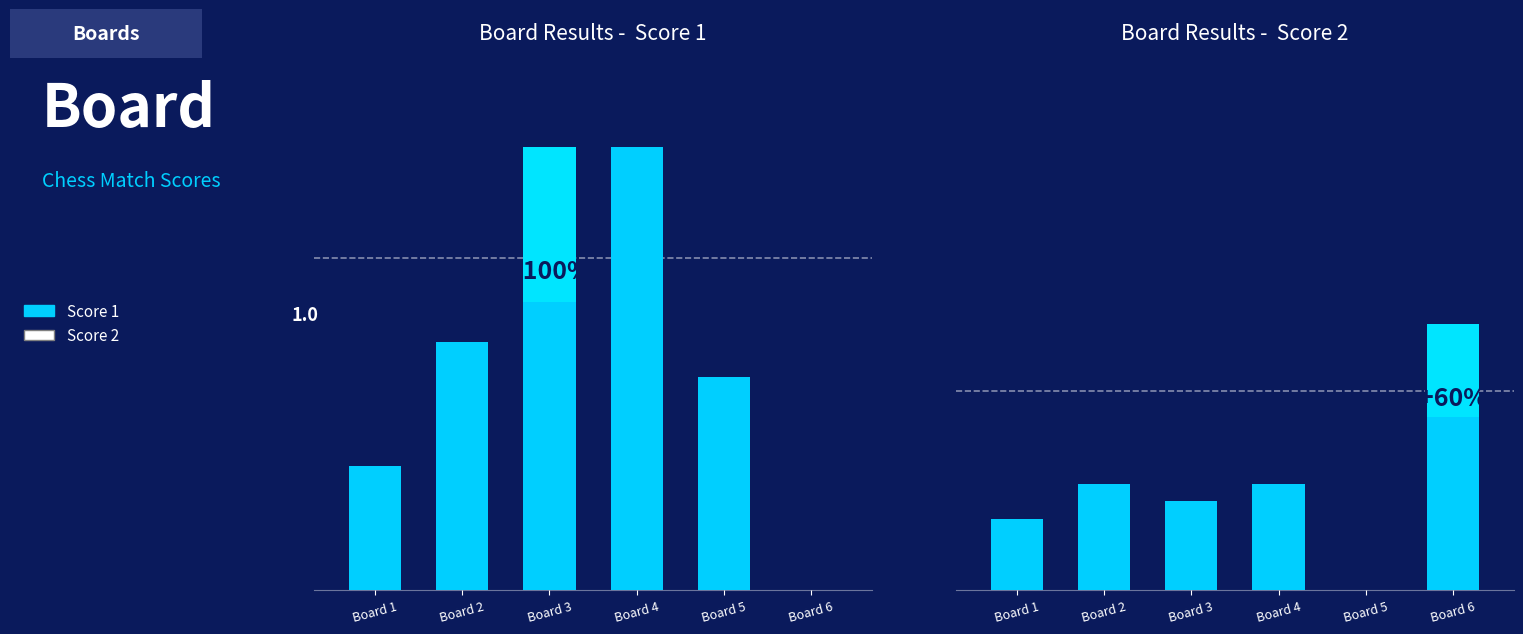

What are all the series names shown in the legend?

Score 1, Score 2